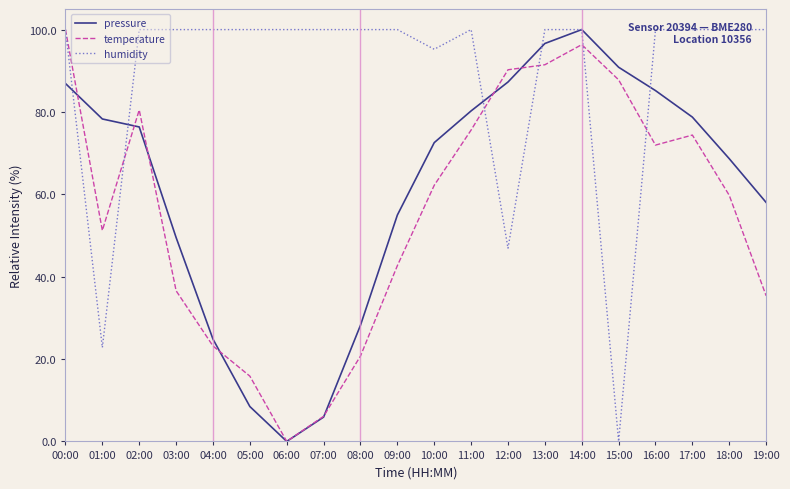

Which category has the lowest value in the humidity series?

15:00